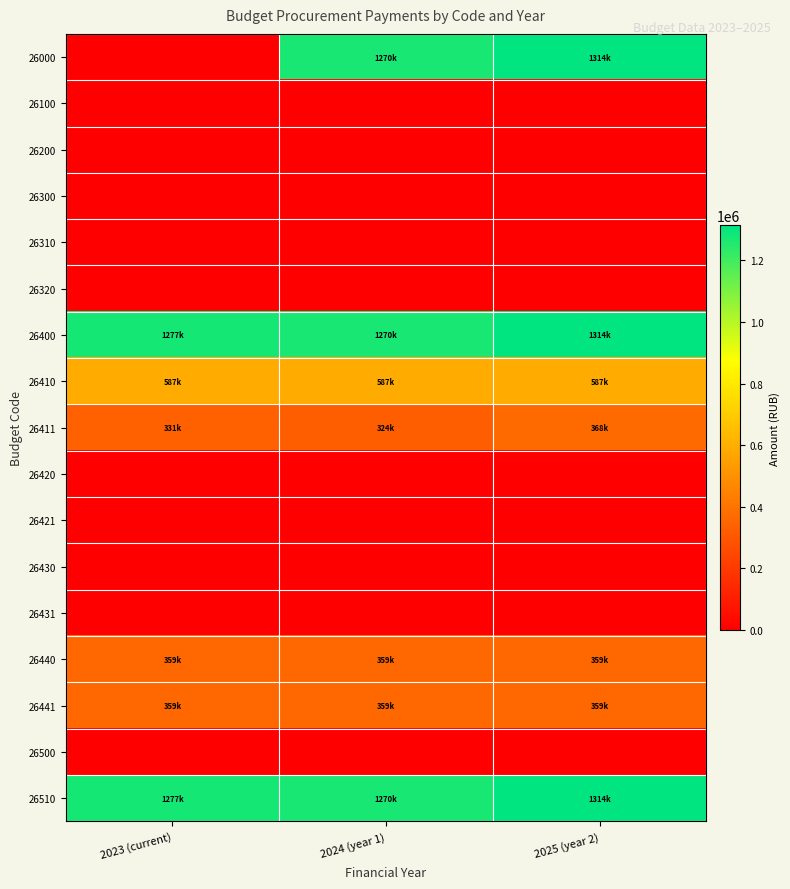

Reading left to right, what are all the values shown in this chart?

26000: 2023 (current)=0.0	2024 (year 1)=1269834.2	2025 (year 2)=1313971.4
26100: 2023 (current)=0.0	2024 (year 1)=0.0	2025 (year 2)=0.0
26200: 2023 (current)=0.0	2024 (year 1)=0.0	2025 (year 2)=0.0
26300: 2023 (current)=0.0	2024 (year 1)=0.0	2025 (year 2)=0.0
26310: 2023 (current)=0.0	2024 (year 1)=0.0	2025 (year 2)=0.0
26320: 2023 (current)=0.0	2024 (year 1)=0.0	2025 (year 2)=0.0
26400: 2023 (current)=1277444.6	2024 (year 1)=1269834.2	2025 (year 2)=1313971.4
26410: 2023 (current)=586976.4	2024 (year 1)=586976.4	2025 (year 2)=586976.4
26411: 2023 (current)=331223.4	2024 (year 1)=323613.0	2025 (year 2)=367750.2
26420: 2023 (current)=0.0	2024 (year 1)=0.0	2025 (year 2)=0.0
26421: 2023 (current)=0.0	2024 (year 1)=0.0	2025 (year 2)=0.0
26430: 2023 (current)=0.0	2024 (year 1)=0.0	2025 (year 2)=0.0
26431: 2023 (current)=0.0	2024 (year 1)=0.0	2025 (year 2)=0.0
26440: 2023 (current)=359244.8	2024 (year 1)=359244.8	2025 (year 2)=359244.8
26441: 2023 (current)=359244.8	2024 (year 1)=359244.8	2025 (year 2)=359244.8
26500: 2023 (current)=0.0	2024 (year 1)=0.0	2025 (year 2)=0.0
26510: 2023 (current)=1277444.6	2024 (year 1)=1269834.2	2025 (year 2)=1313971.4